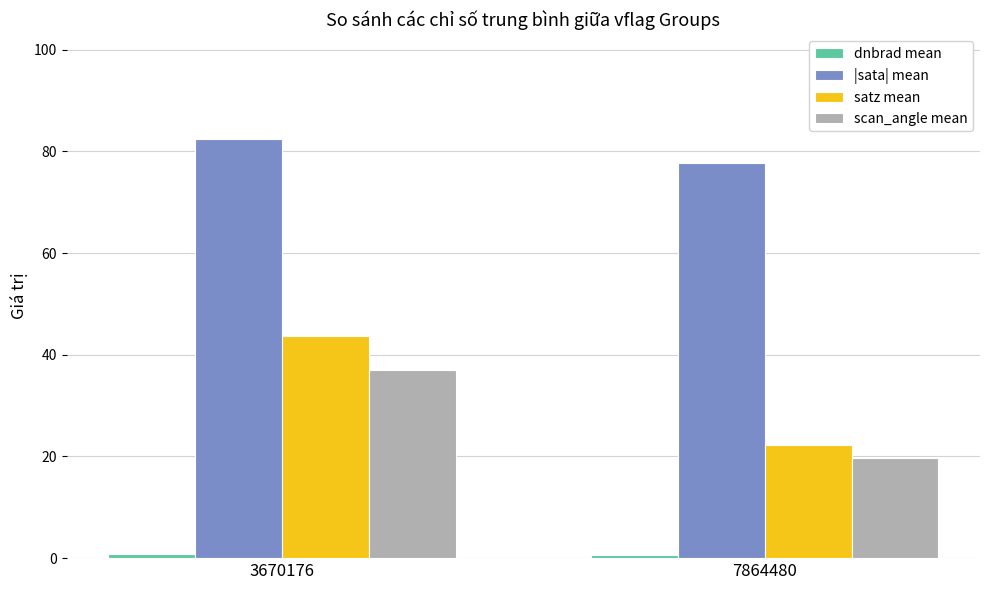

At which category is the sum across all series the highest?

3670176